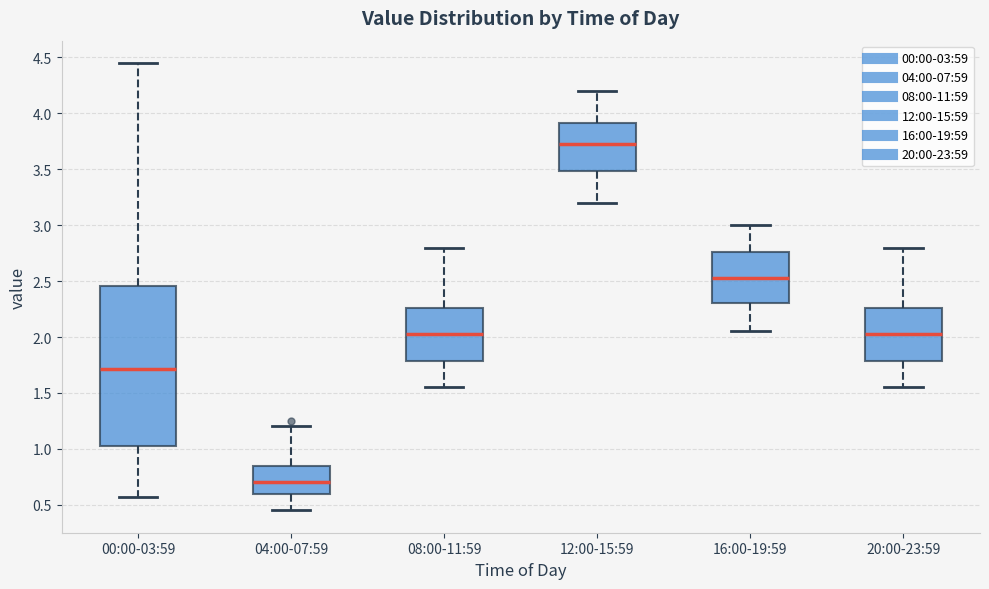

Where does the median line of the box for 08:00-11:59 sit on the y-axis? The values are not printed on the chart, so give them approximately, as read against the axis.

2.05